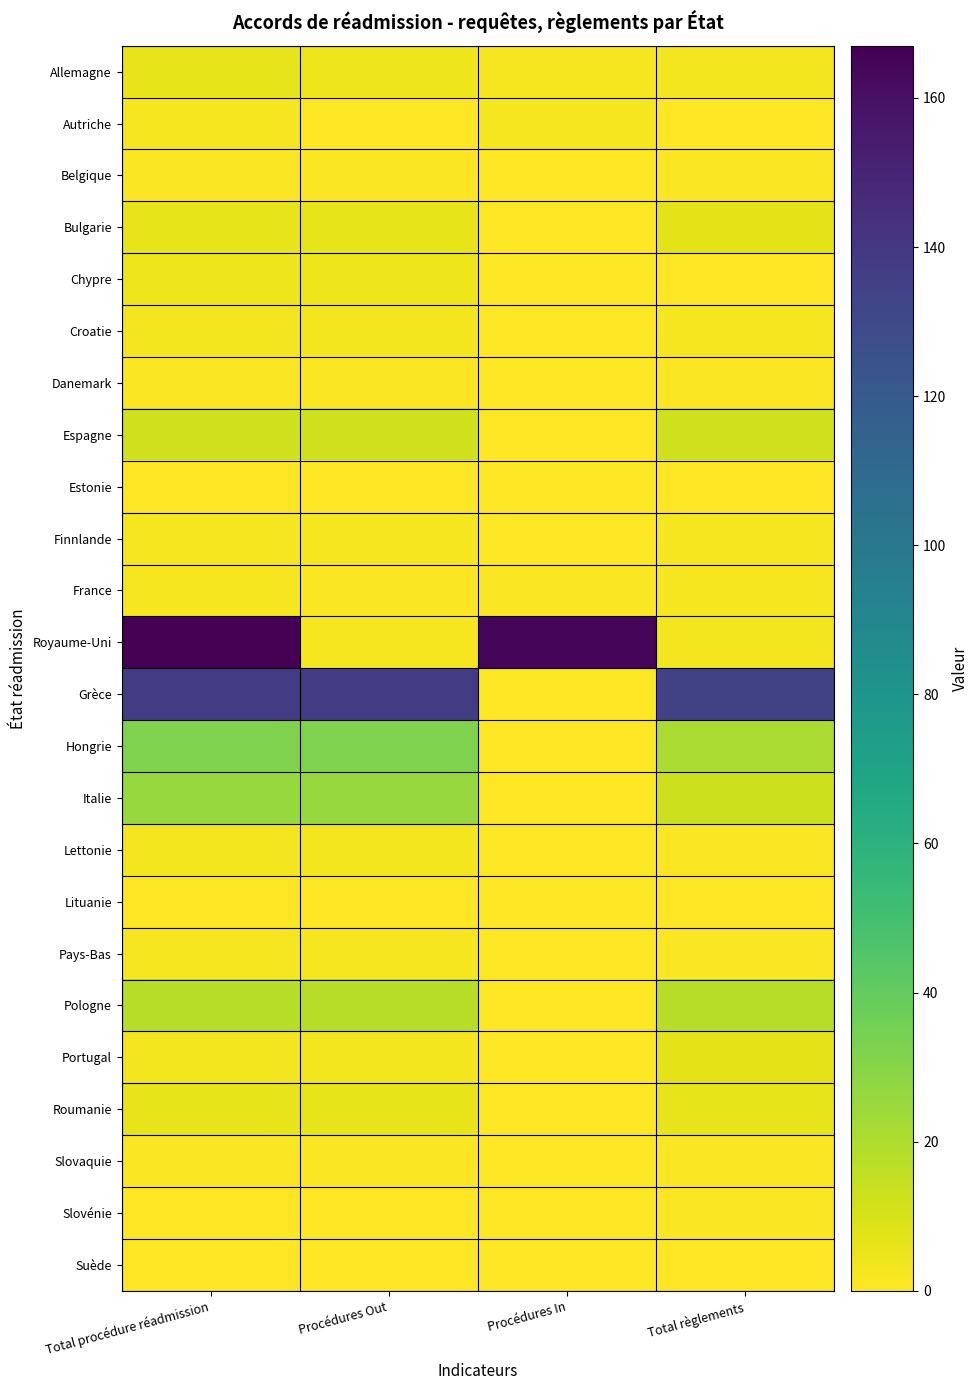

Reading left to right, what are all the values shown in this chart?

Allemagne: Total procédure réadmission=6	Procédures Out=4	Procédures In=2	Total règlements=3
Autriche: Total procédure réadmission=2	Procédures Out=0	Procédures In=2	Total règlements=0
Belgique: Total procédure réadmission=1	Procédures Out=1	Procédures In=0	Total règlements=1
Bulgarie: Total procédure réadmission=6	Procédures Out=6	Procédures In=0	Total règlements=7
Chypre: Total procédure réadmission=4	Procédures Out=4	Procédures In=0	Total règlements=0
Croatie: Total procédure réadmission=3	Procédures Out=3	Procédures In=0	Total règlements=2
Danemark: Total procédure réadmission=1	Procédures Out=1	Procédures In=0	Total règlements=1
Espagne: Total procédure réadmission=12	Procédures Out=12	Procédures In=0	Total règlements=12
Estonie: Total procédure réadmission=0	Procédures Out=0	Procédures In=0	Total règlements=0
Finnlande: Total procédure réadmission=2	Procédures Out=2	Procédures In=0	Total règlements=2
France: Total procédure réadmission=2	Procédures Out=1	Procédures In=1	Total règlements=2
Royaume-Uni: Total procédure réadmission=167	Procédures Out=2	Procédures In=165	Total règlements=3
Grèce: Total procédure réadmission=137	Procédures Out=137	Procédures In=0	Total règlements=134
Hongrie: Total procédure réadmission=32	Procédures Out=32	Procédures In=0	Total règlements=21
Italie: Total procédure réadmission=26	Procédures Out=26	Procédures In=0	Total règlements=13
Lettonie: Total procédure réadmission=3	Procédures Out=3	Procédures In=0	Total règlements=1
Lituanie: Total procédure réadmission=0	Procédures Out=0	Procédures In=0	Total règlements=0
Pays-Bas: Total procédure réadmission=2	Procédures Out=2	Procédures In=0	Total règlements=1
Pologne: Total procédure réadmission=18	Procédures Out=18	Procédures In=0	Total règlements=18
Portugal: Total procédure réadmission=3	Procédures Out=3	Procédures In=0	Total règlements=7
Roumanie: Total procédure réadmission=6	Procédures Out=6	Procédures In=0	Total règlements=6
Slovaquie: Total procédure réadmission=1	Procédures Out=1	Procédures In=0	Total règlements=1
Slovénie: Total procédure réadmission=0	Procédures Out=0	Procédures In=0	Total règlements=1
Suède: Total procédure réadmission=0	Procédures Out=0	Procédures In=0	Total règlements=0